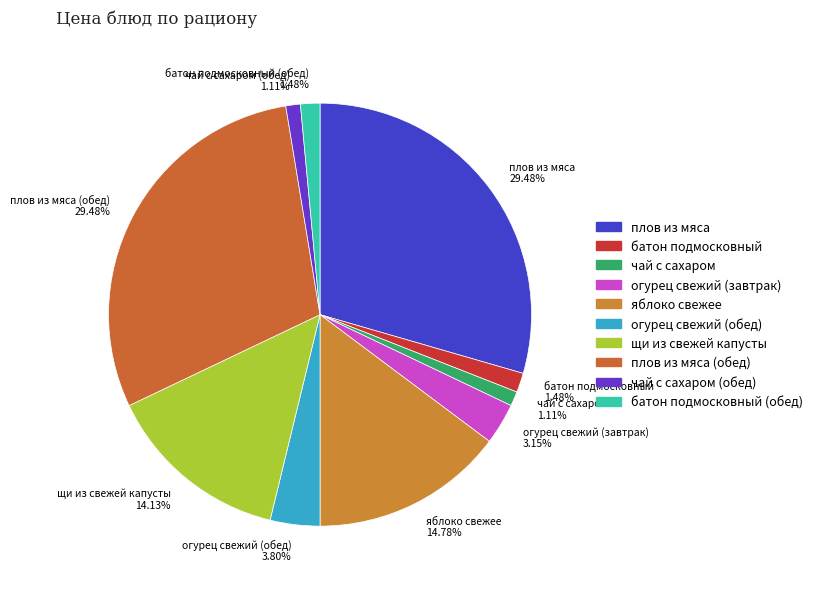

Between плов из мяса (обед) 29.48% and чай с сахаром 1.11%, which is larger?

плов из мяса (обед) 29.48%